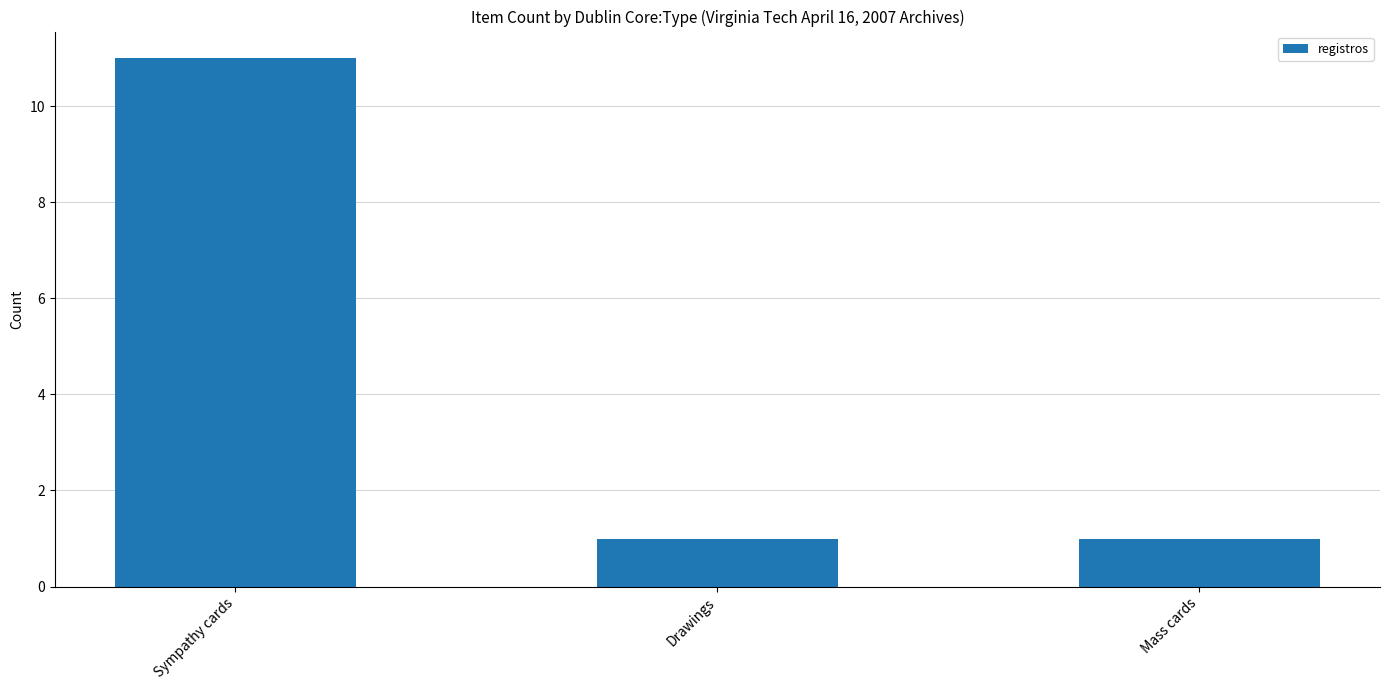

Which category has the highest value across all series?

Sympathy cards